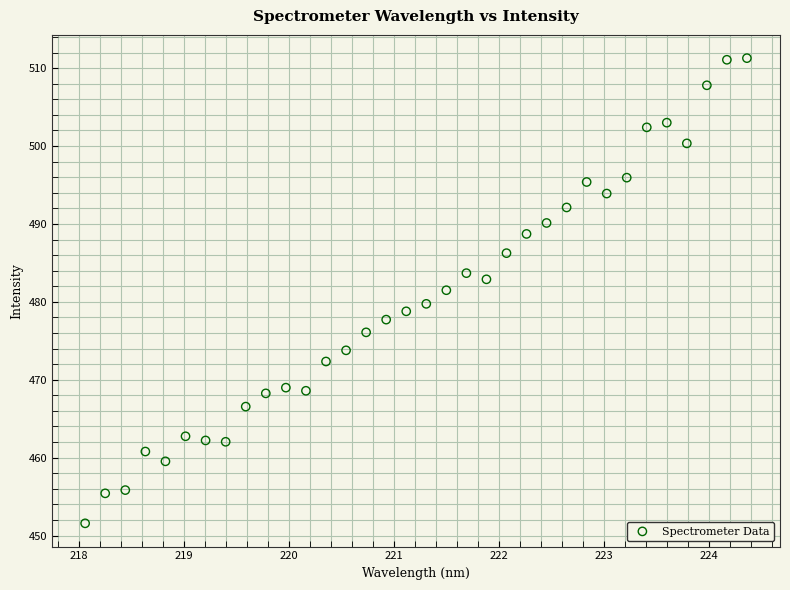

What is the range of Y values (max minus min)?

59.7